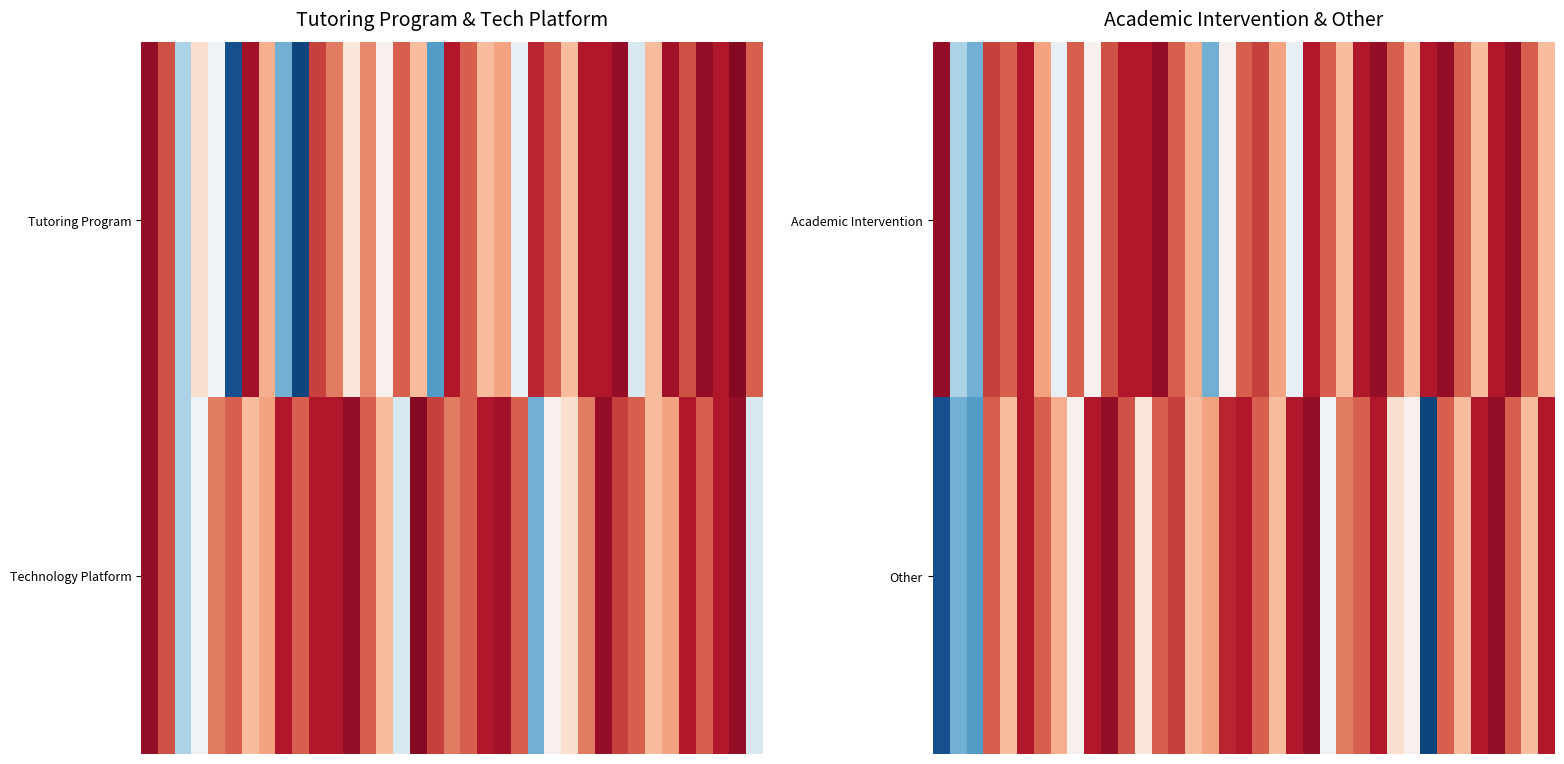

What is the total value across all series at 30?

4037